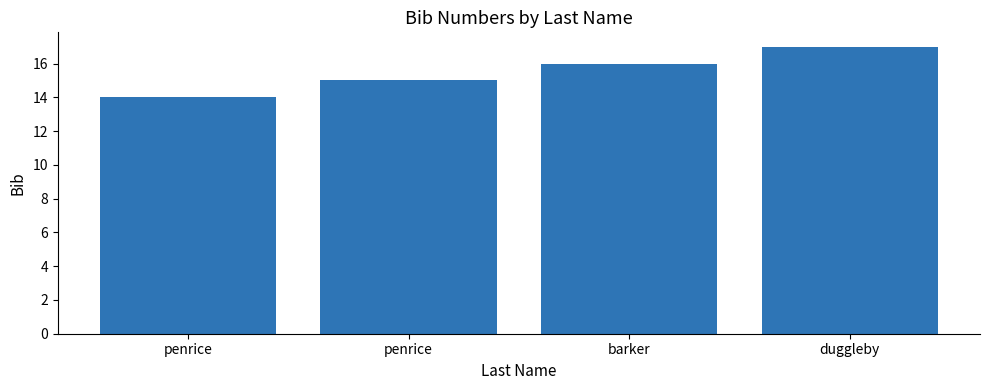

How many categories are shown in the chart?

4